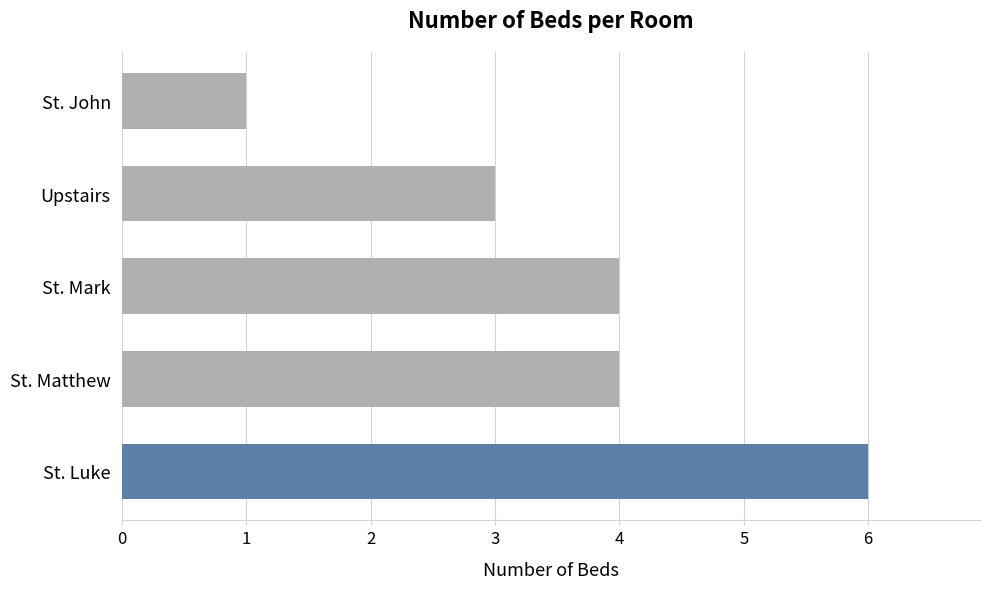

How many bars are there in total?

5